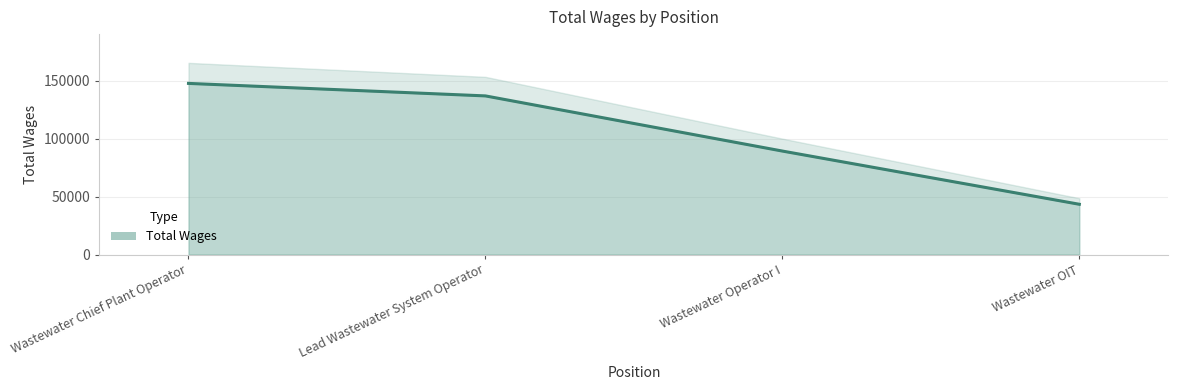

Reading left to right, transcribe all the data shown in this chart.

Wastewater Chief Plant Operator=147842	Lead Wastewater System Operator=137038	Wastewater Operator I=89390	Wastewater OIT=43420